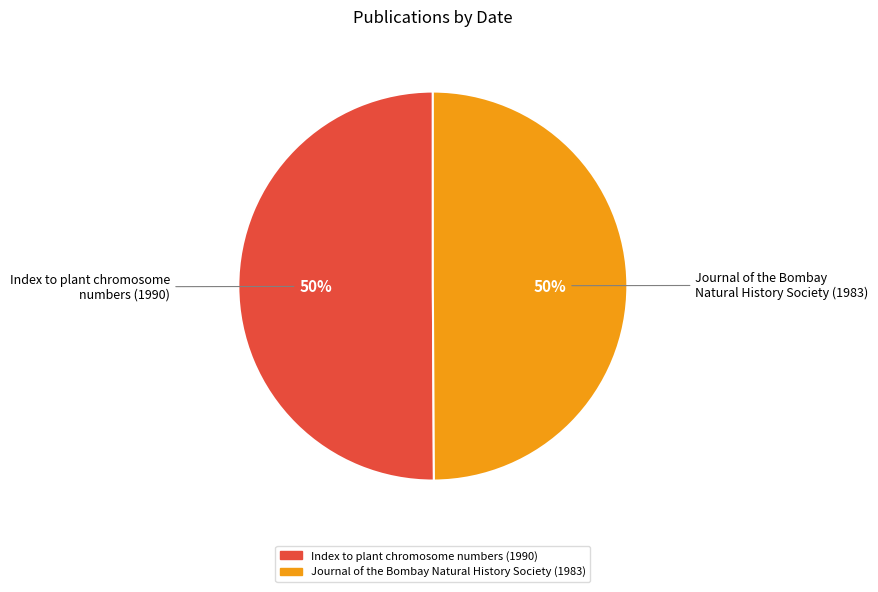

Is it true that Journal of the Bombay Natural History Society (1983) is 60% of the pie?

False